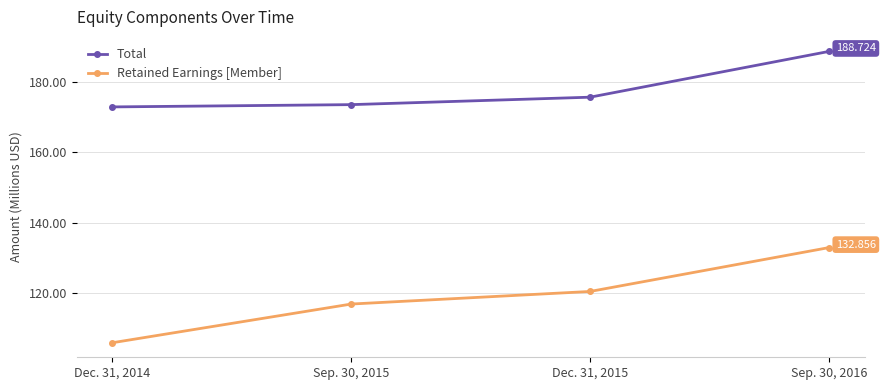

At which label is Total closest to 180?

Dec. 31, 2015